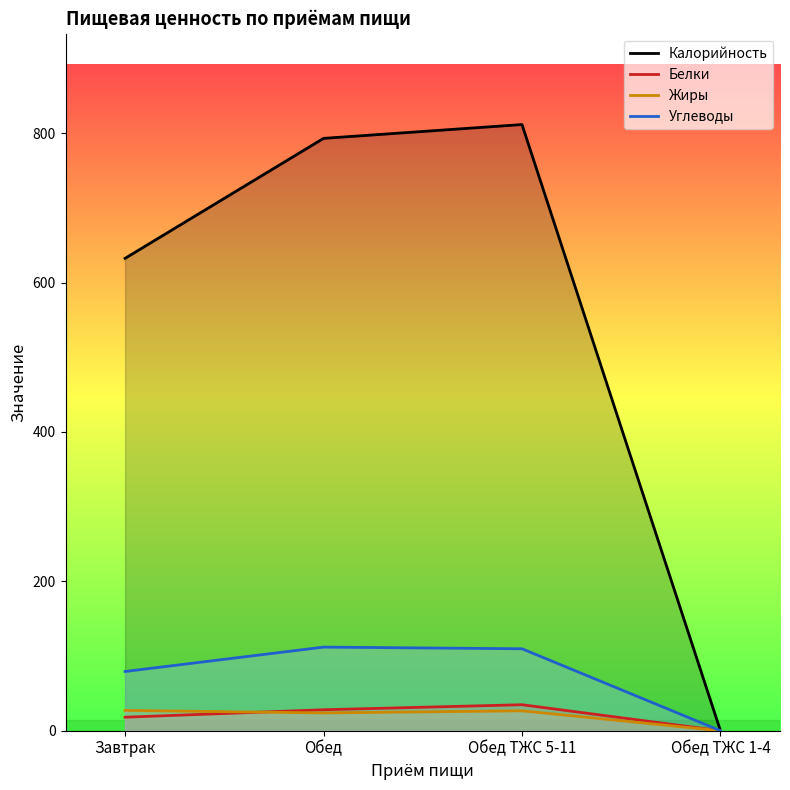

Does the chart have visible grid lines?

No